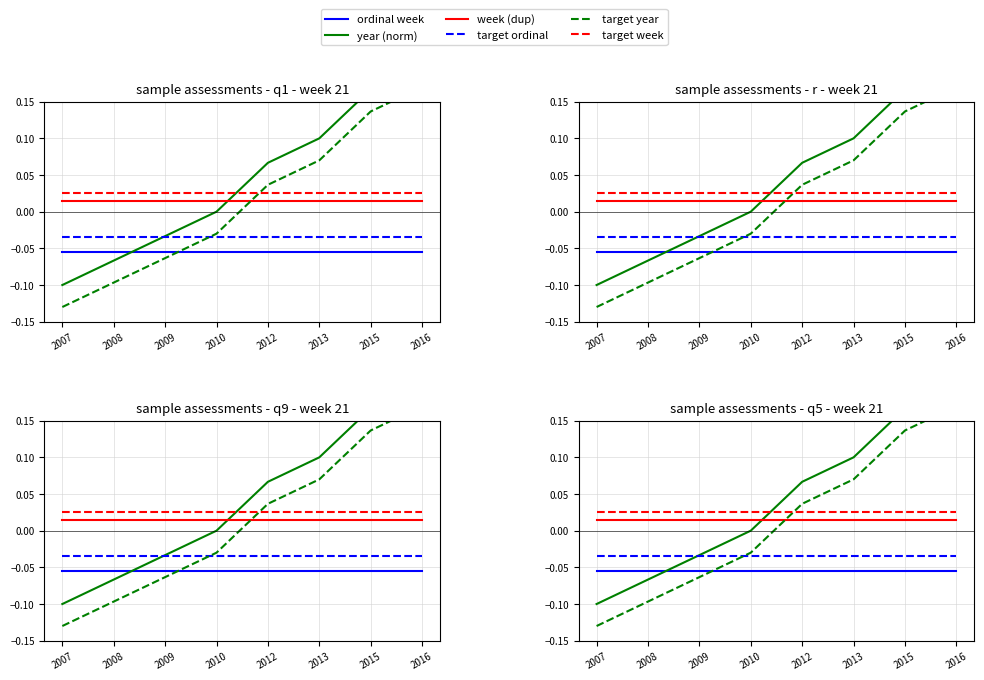

True or false: target week has a value of 0.0 at 2009.

True